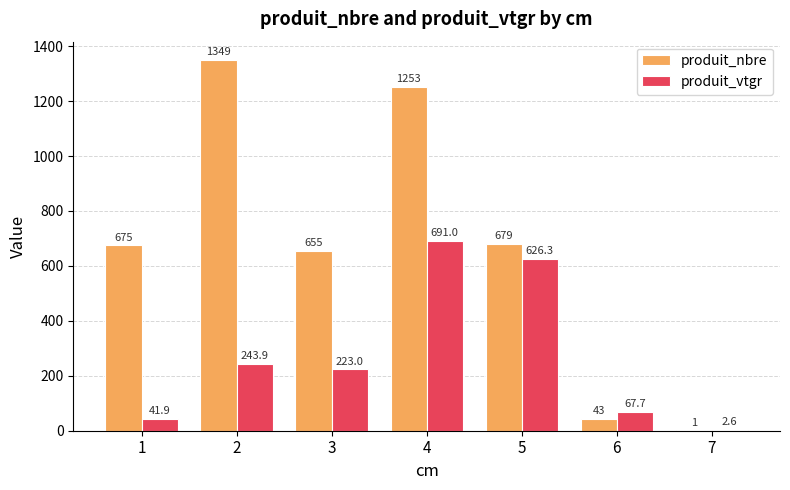

Is it true that produit_vtgr equals 144.4 at 5?

False